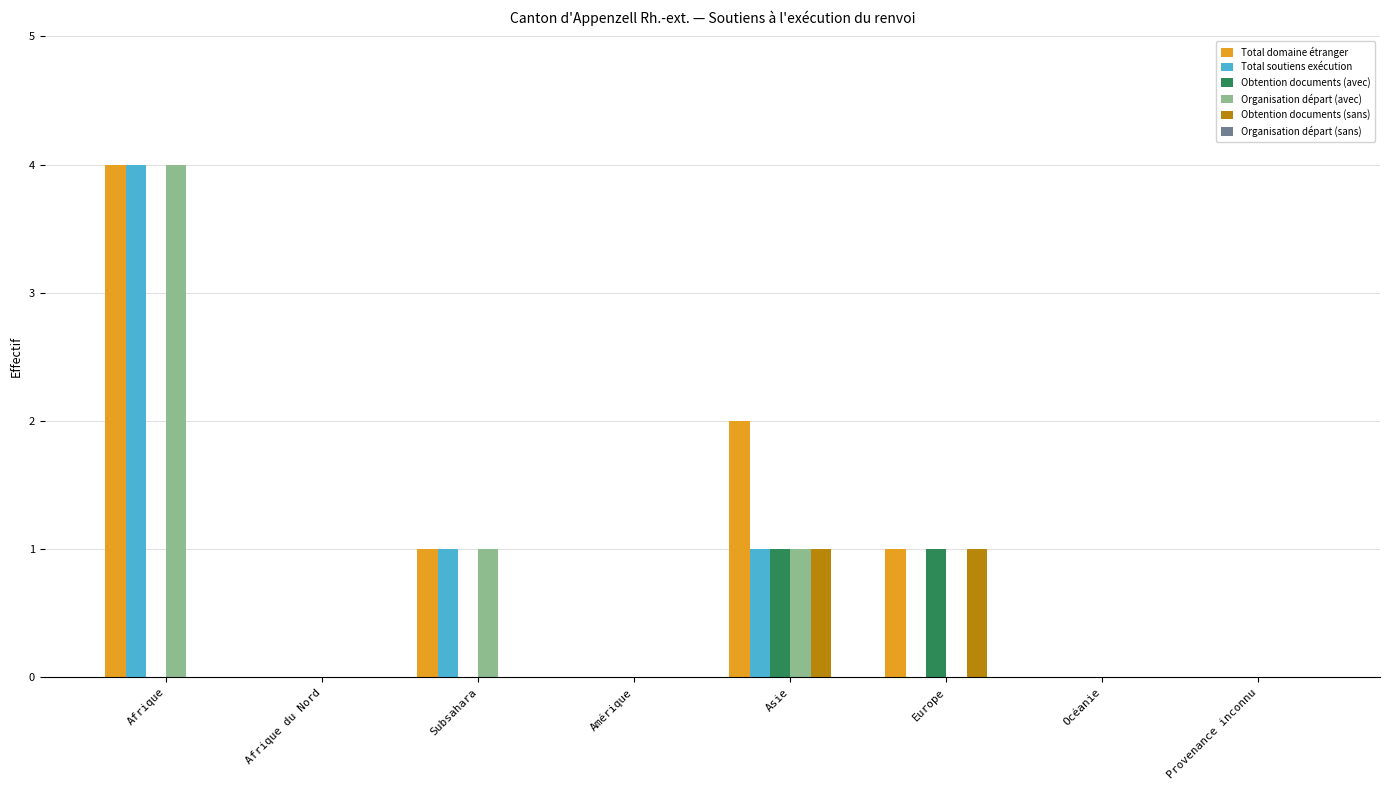

What is the sum of all Organisation départ (avec) values?

6